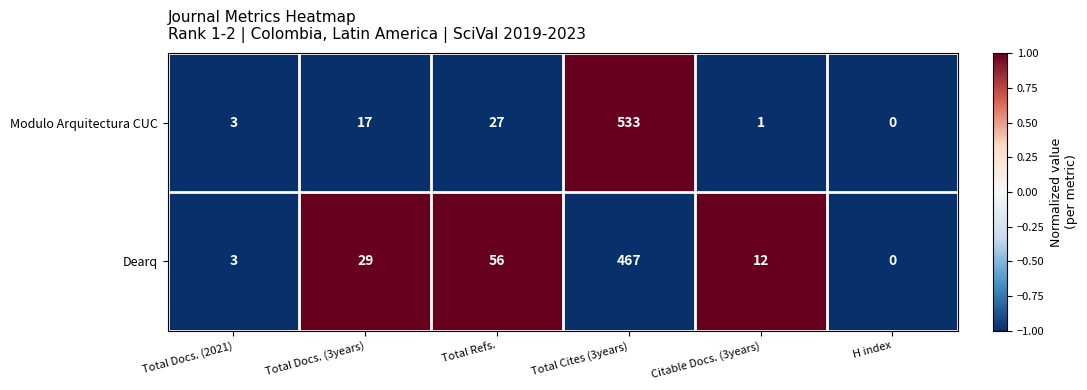

Is it true that Dearq equals 29 at Total Docs. (3years)?

True